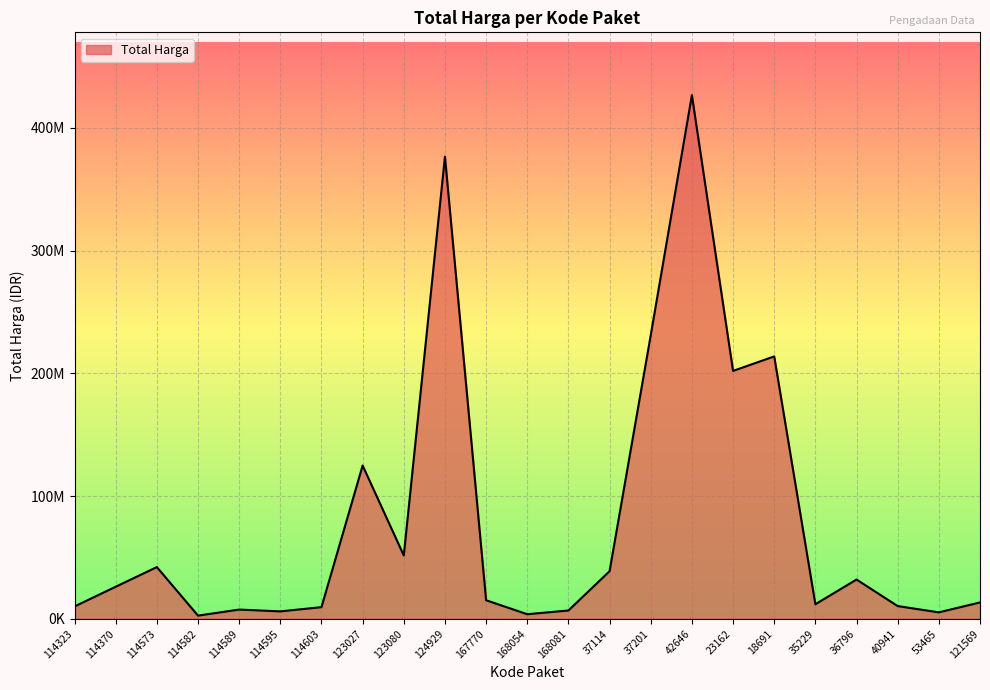

At which category does the chart reach its peak across all series?

42646